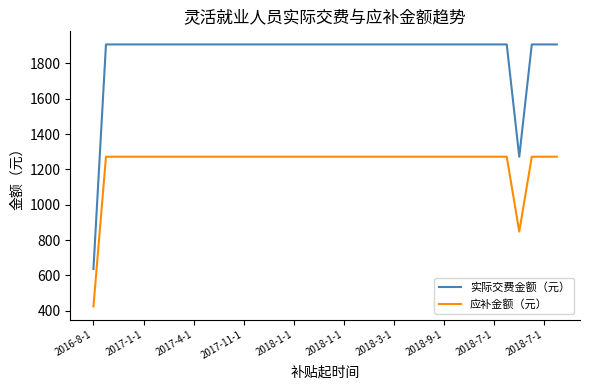

Which series has the largest range (max minus min)?

实际交费金额（元）